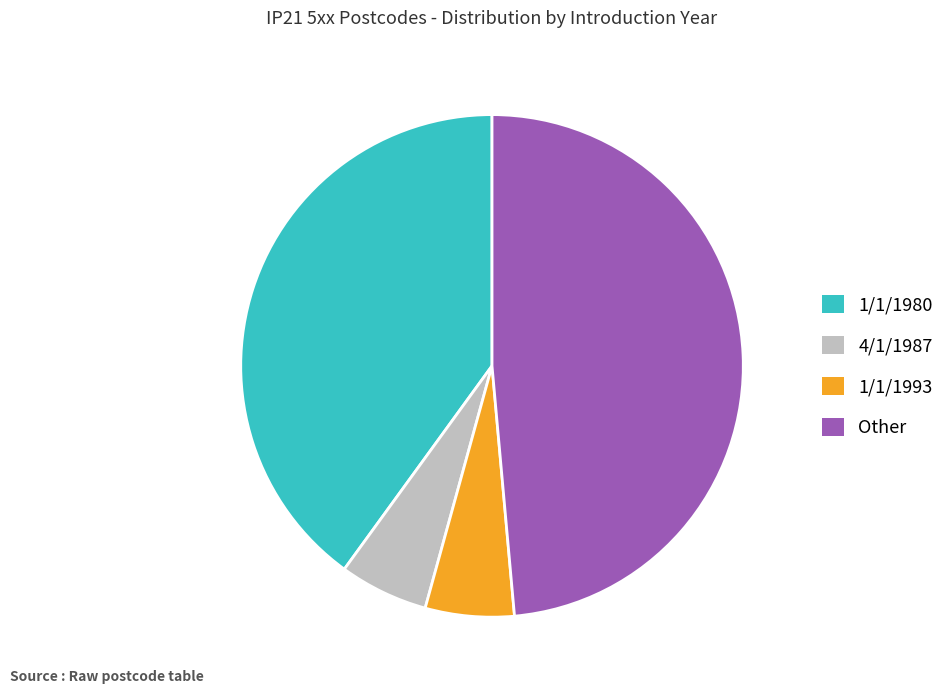

Does 4/1/1987 represent more than half of the total?

No